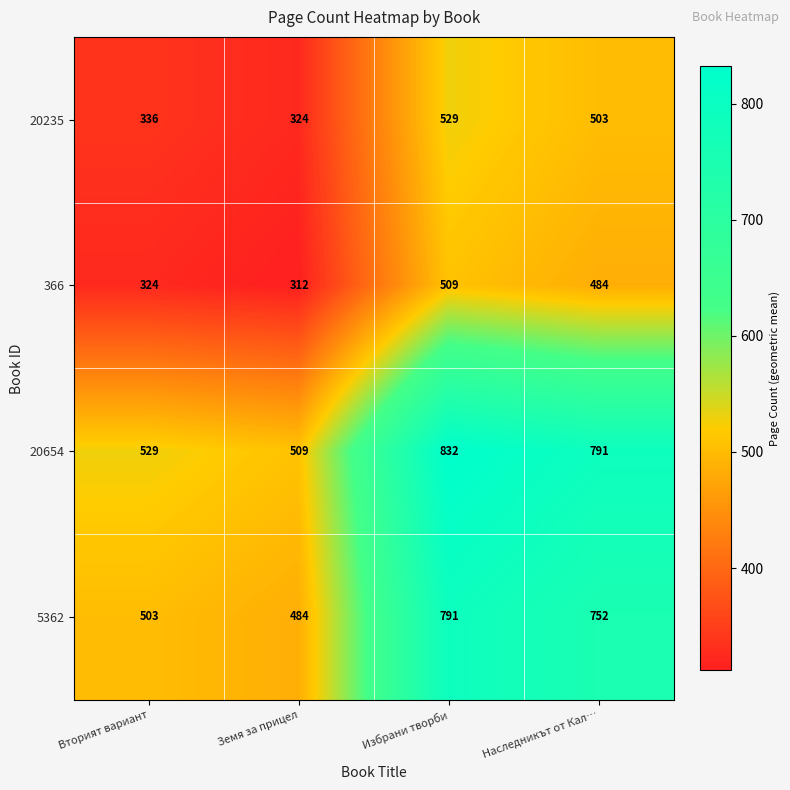

What is the minimum value shown in the chart?

312